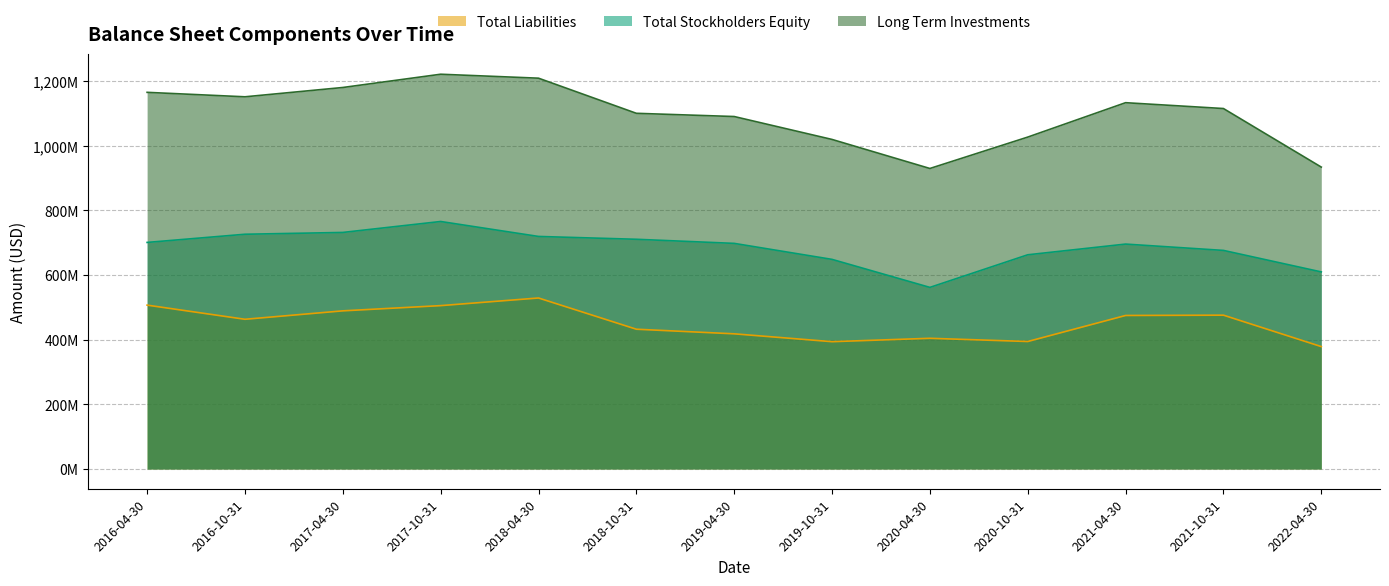

Which series changed the most between 2016-10-31 and 2018-04-30?

Total Liabilities